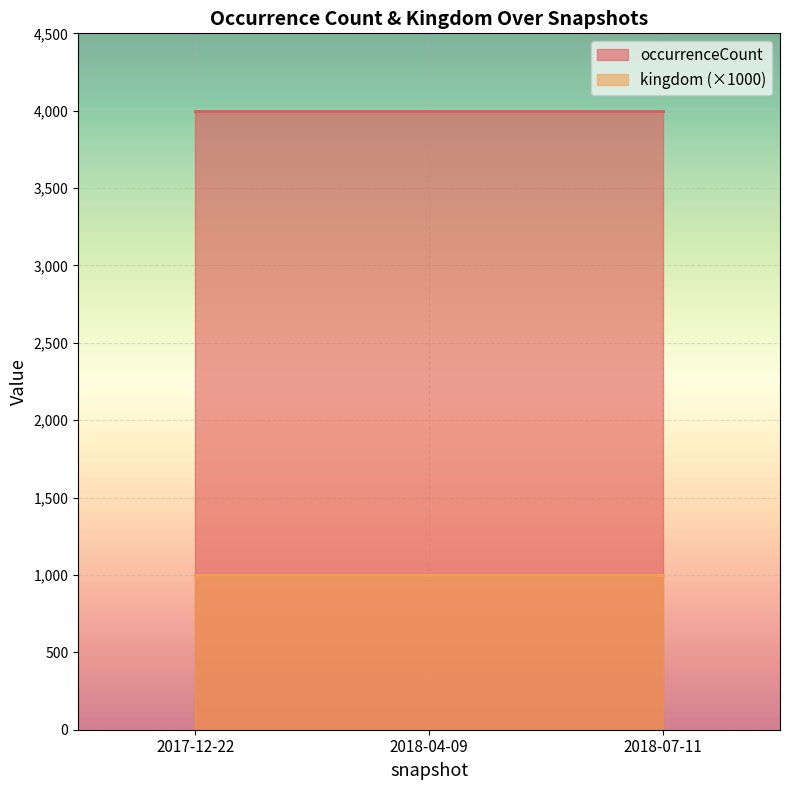

Which has a higher value, 2017-12-22 or 2018-04-09?

2017-12-22